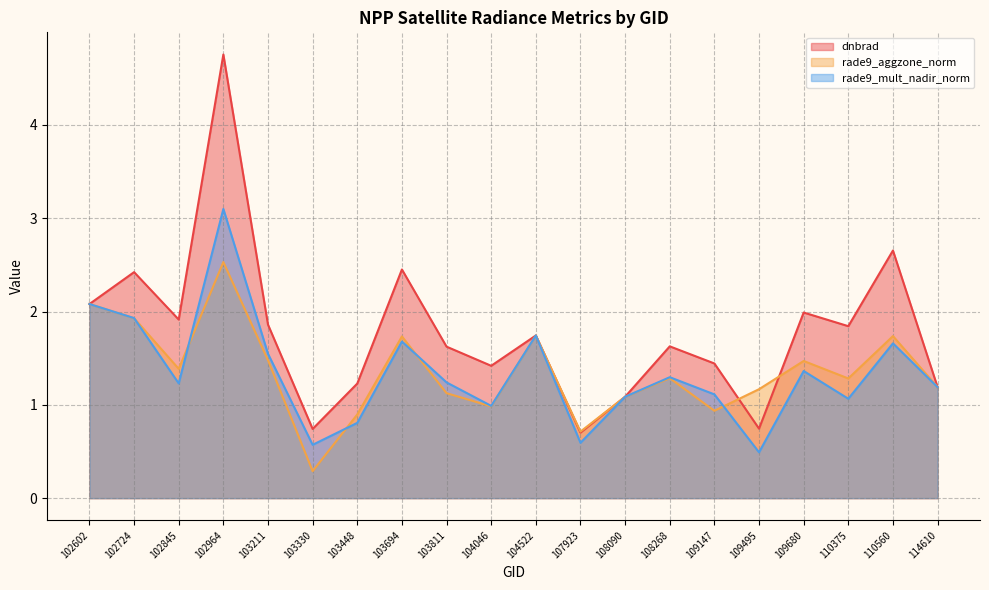

Between which two adjacent categories do rade9_mult_nadir_norm and dnbrad first intersect?

102602 and 102724